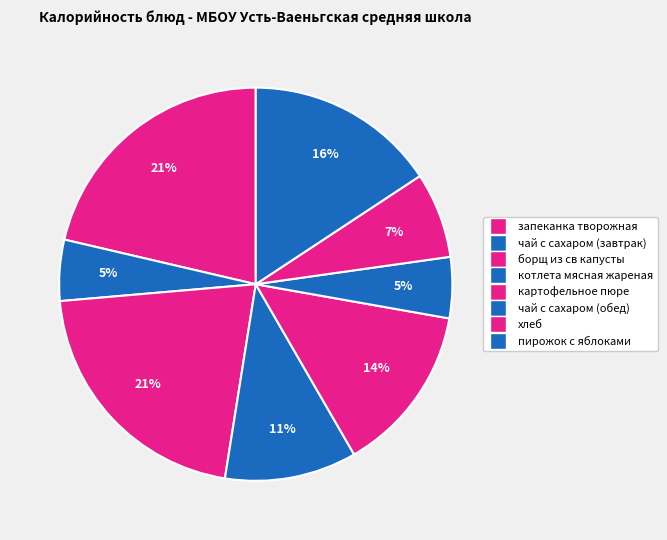

To the nearest percent, what is the difference between the котлета мясная жареная and чай с сахаром (завтрак) slice percentages?

6%